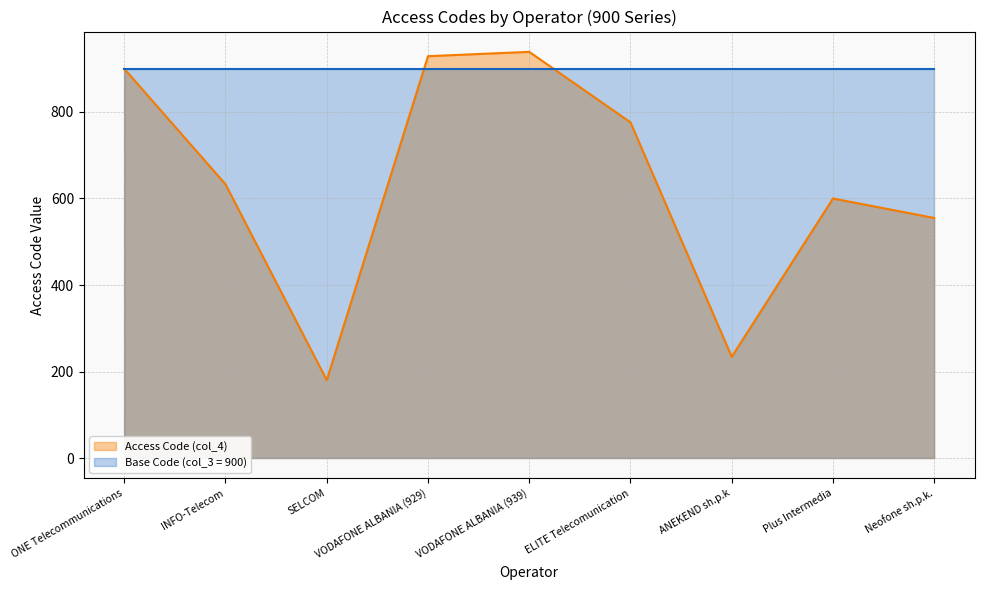

What is the sum of the values at SELCOM and Neofone sh.p.k.?

735